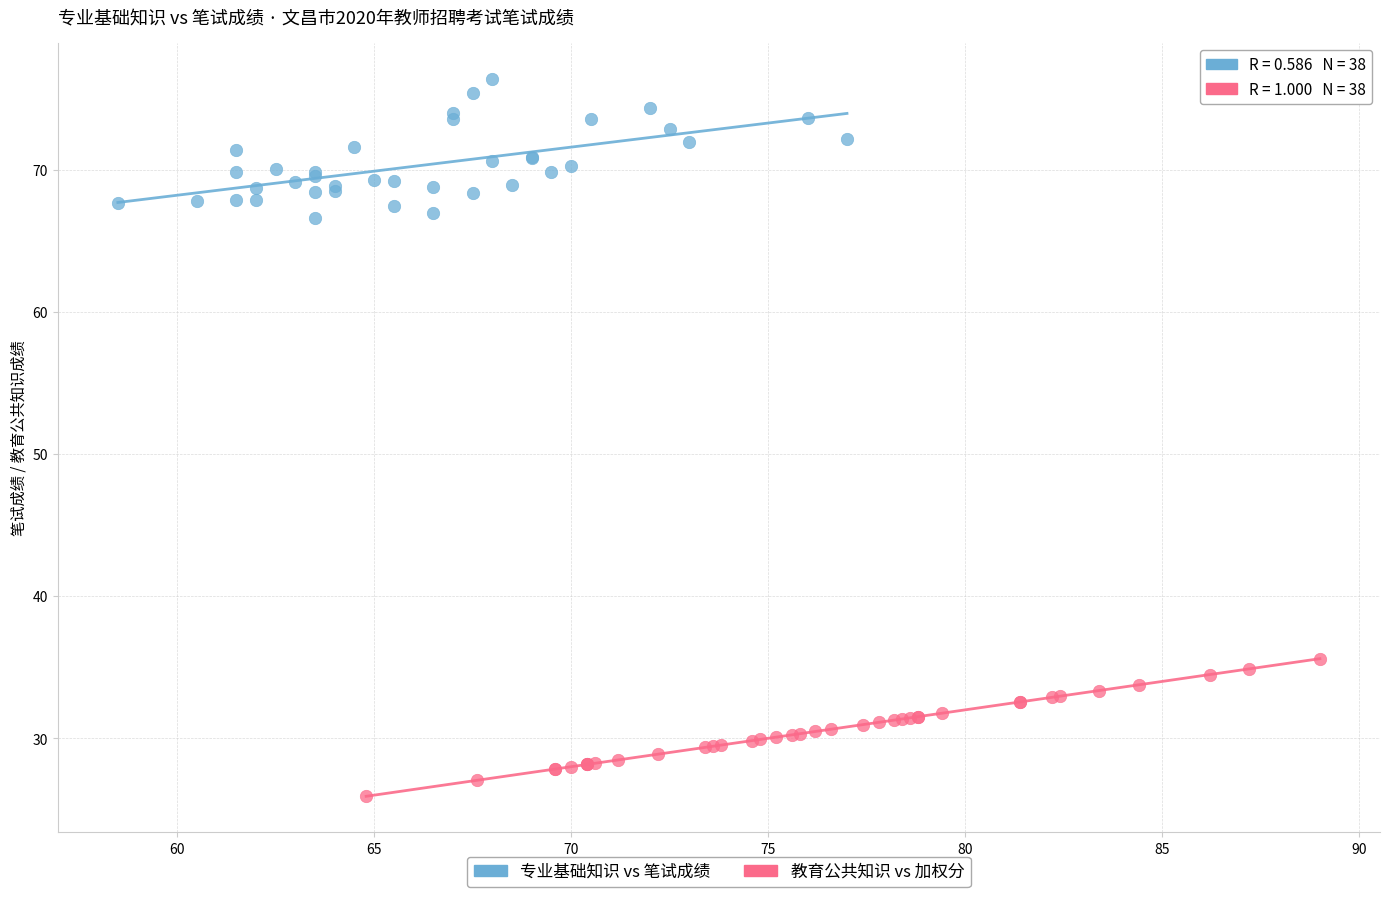

Which series reaches the maximum Y coordinate?

专业基础知识 vs 笔试成绩